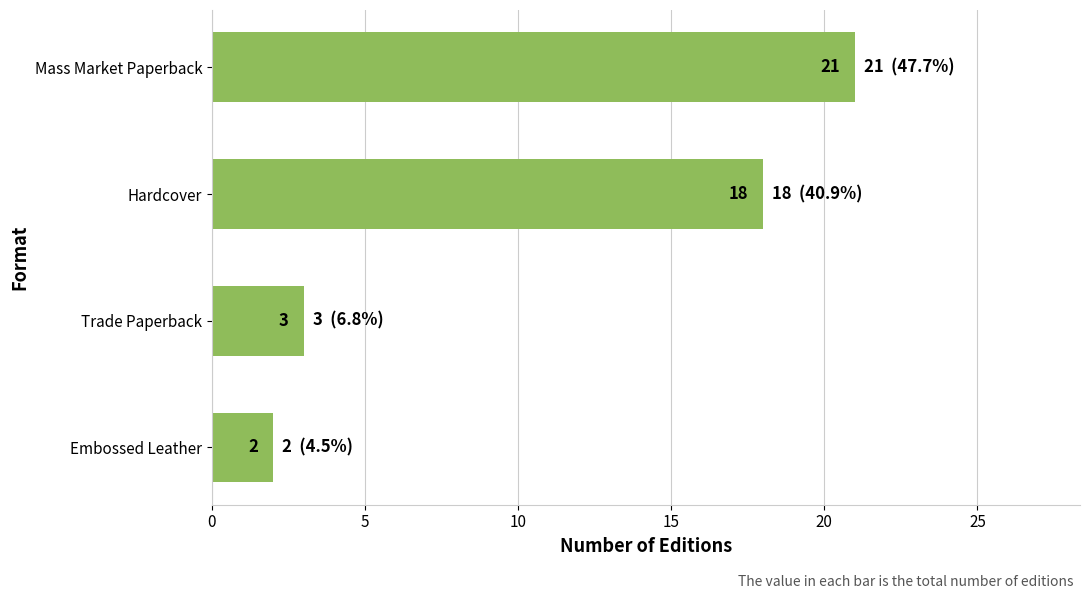

Rank the categories by value from highest to lowest.

Mass Market Paperback, Hardcover, Trade Paperback, Embossed Leather